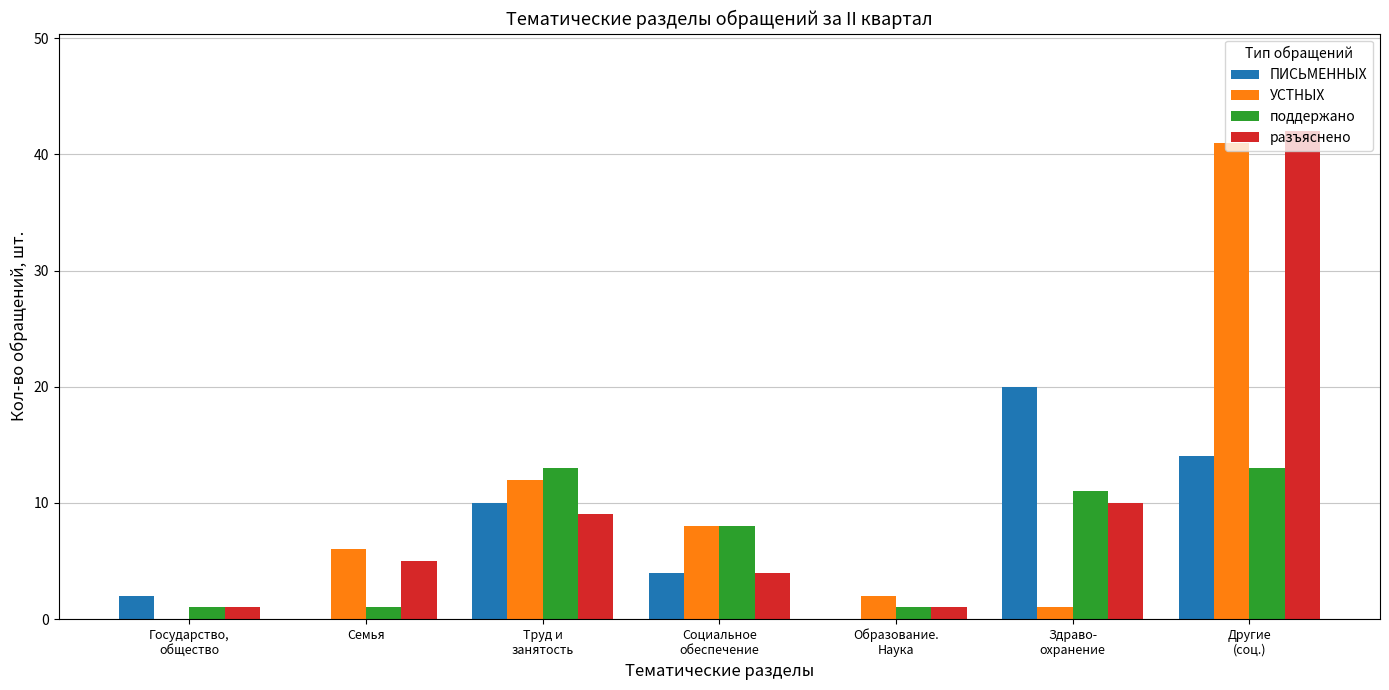

The разъяснено series shows 7 at Семья. True or false?

False